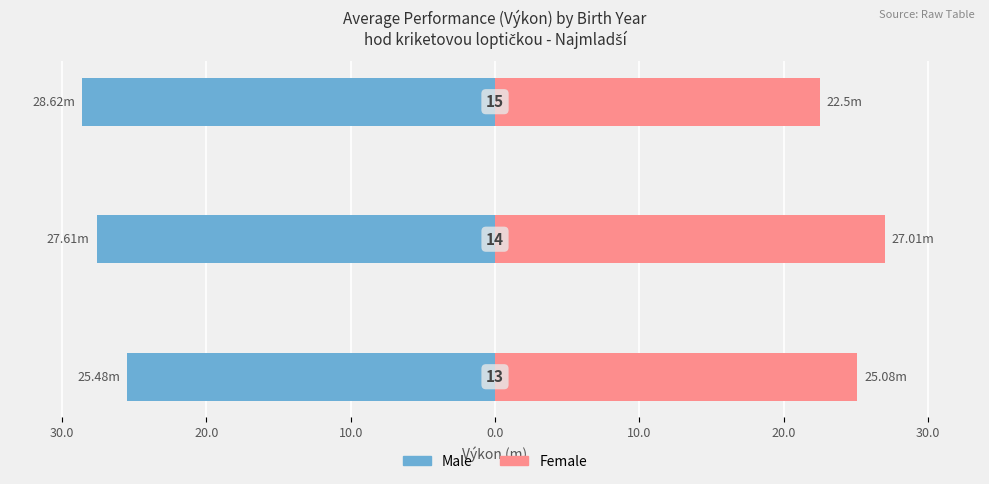

Which has a higher value, 30.0 or 10.0?

30.0